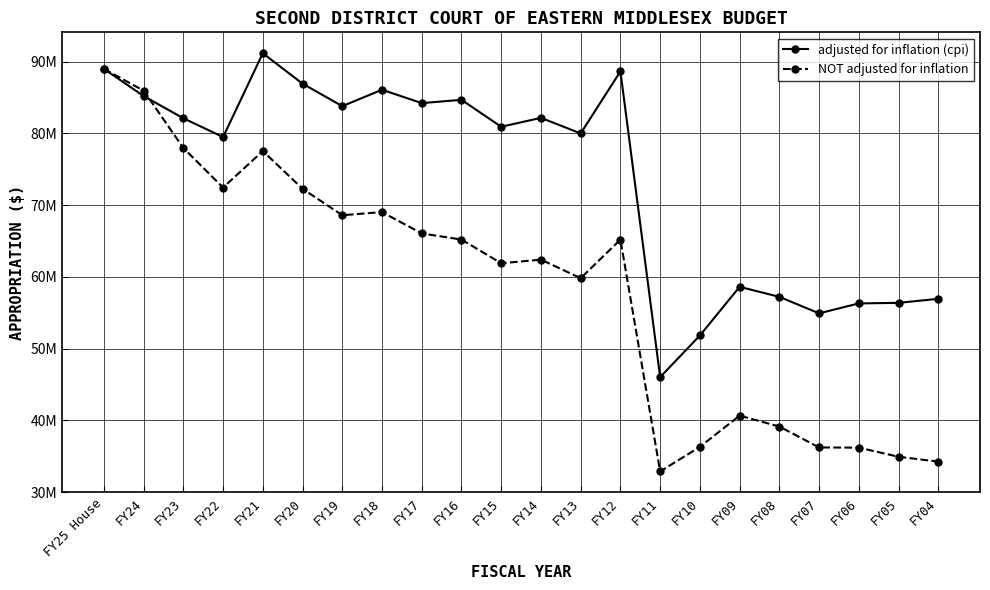

At which category is the sum across all series the highest?

FY25 House